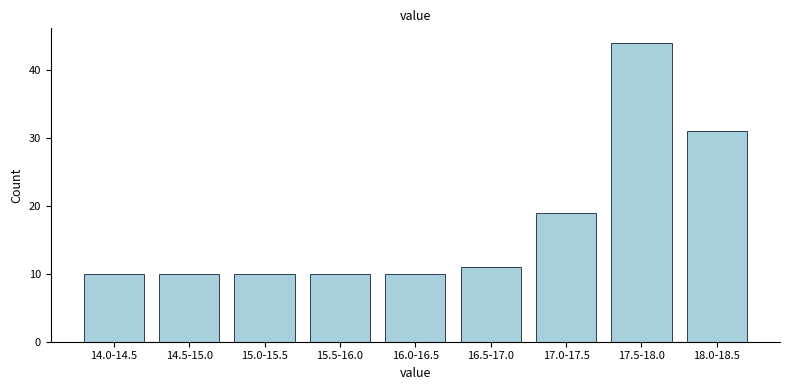

Reading right to left, list all the values displayed in this chart.

18.0-18.5=31	17.5-18.0=44	17.0-17.5=19	16.5-17.0=11	16.0-16.5=10	15.5-16.0=10	15.0-15.5=10	14.5-15.0=10	14.0-14.5=10